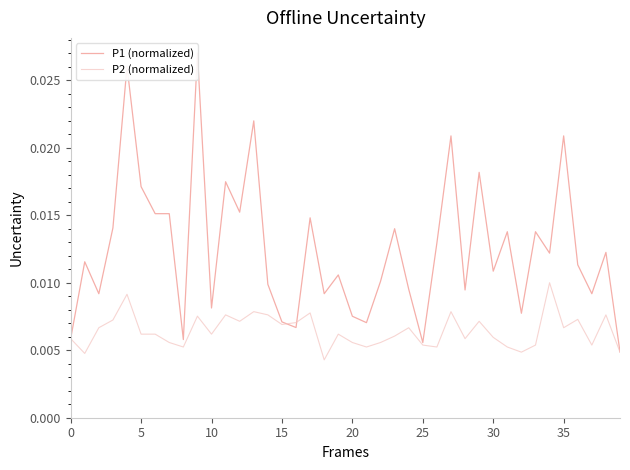

True or false: P1 (normalized) has a value of 0.0 at 37.

True